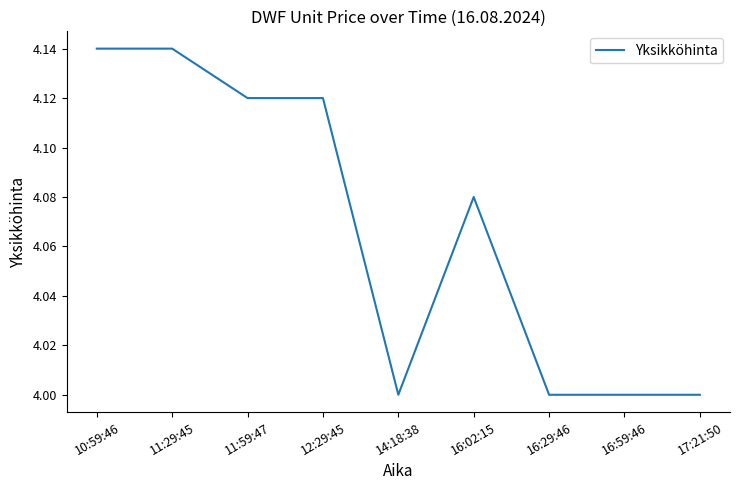

What is the change in value from 12:29:45 to 16:59:46?

-0.1